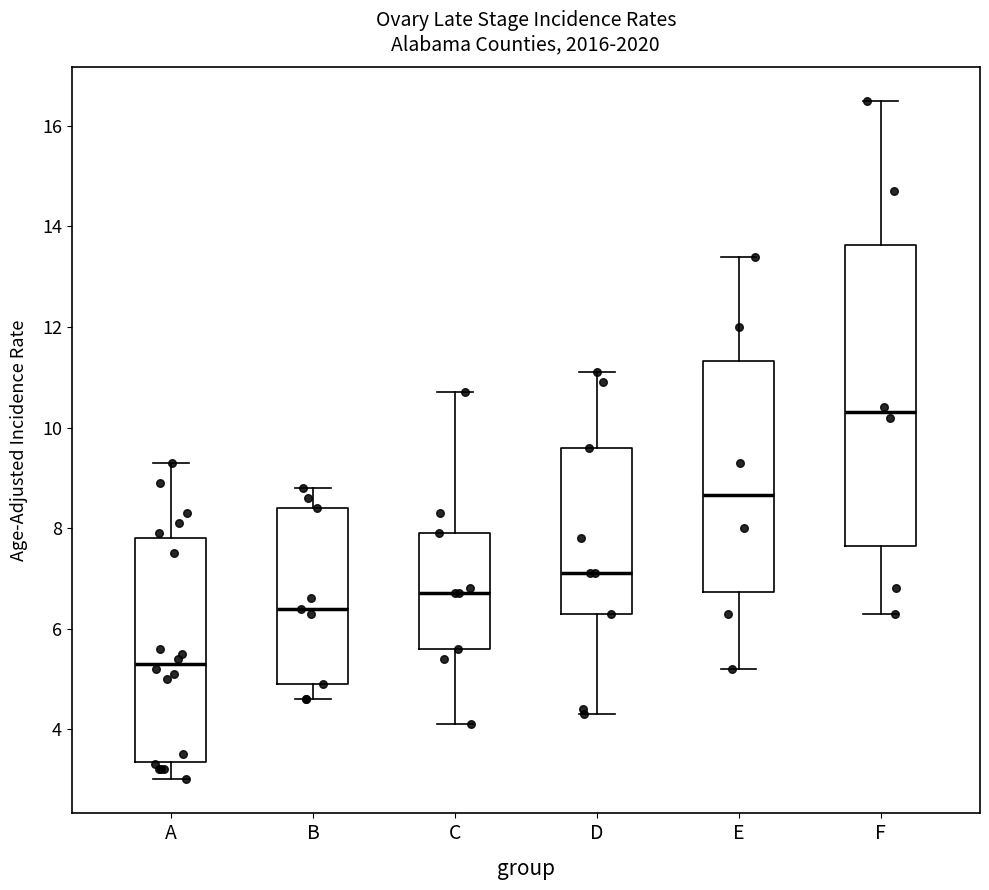

Reading left to right, read every box against the y-axis: the position of its median line, the range the box covers, and the ends of its whiskers. The values are not printed on the chart, so give them approximately, as read against the axis.

A: median 5.4, box 3.4 to 7.8, whiskers 3.0 to 9.4
B: median 6.4, box 5.0 to 8.4, whiskers 4.6 to 8.8
C: median 6.8, box 5.6 to 8.0, whiskers 4.2 to 10.8
D: median 7.2, box 6.4 to 9.6, whiskers 4.4 to 11.2
E: median 8.6, box 6.8 to 11.4, whiskers 5.2 to 13.4
F: median 10.4, box 7.6 to 13.6, whiskers 6.4 to 16.6